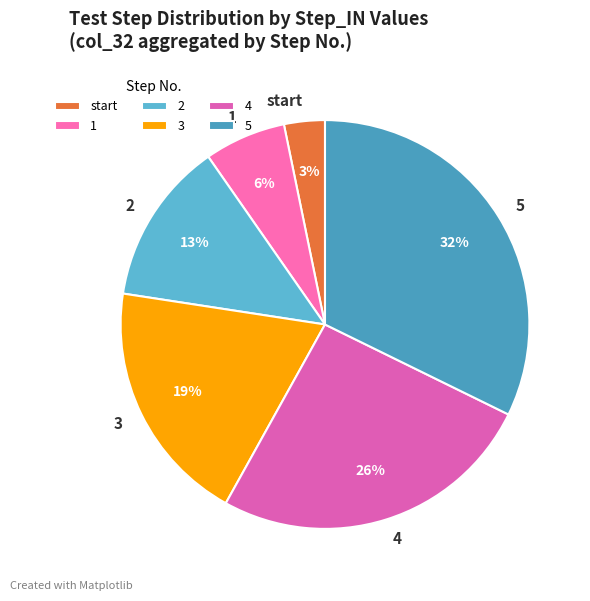

Approximately how many times larger is the value at 5 compared to 3?

1.7